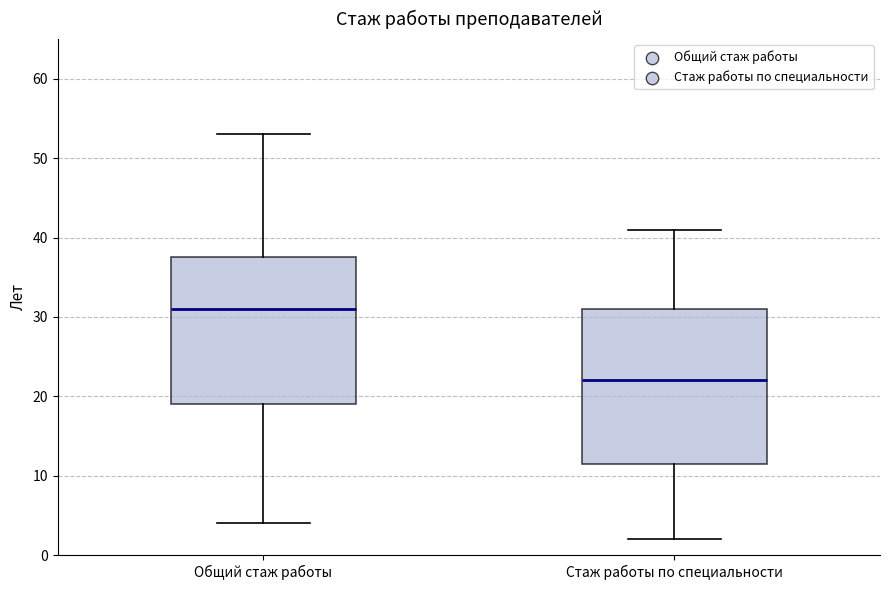

Which box has the lowest median line?

Стаж работы по специальности